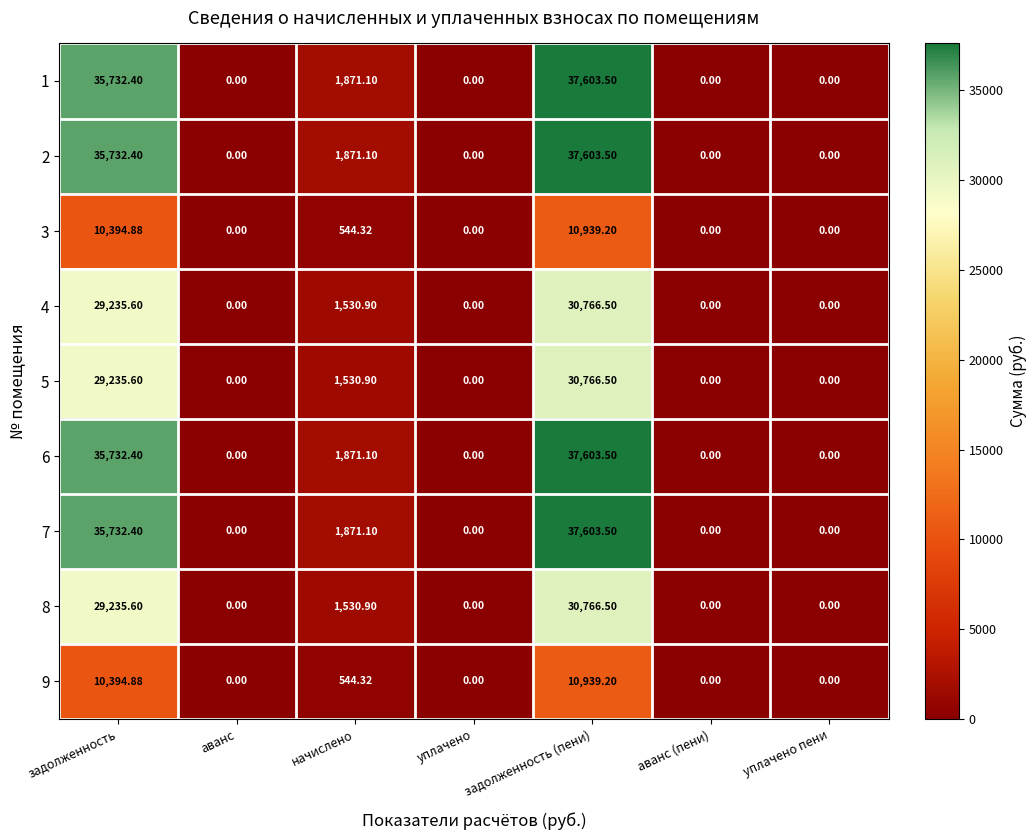

Is the value of 1 at задолженность (пени) greater than the value of 9 at уплачено?

Yes